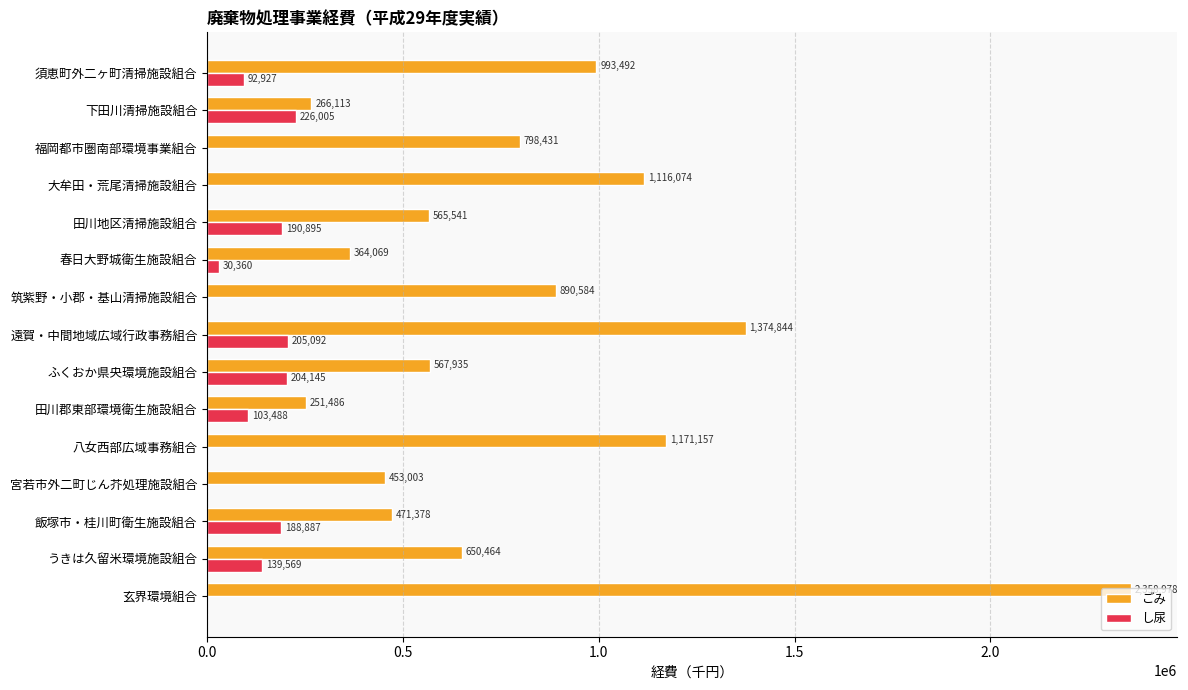

What is the sum of all し尿 values?

1381368